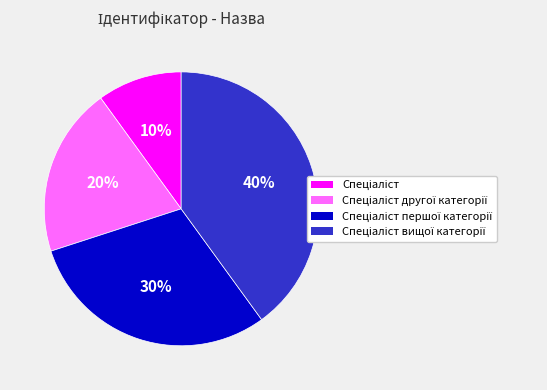

Count the number of slices in the pie.

4